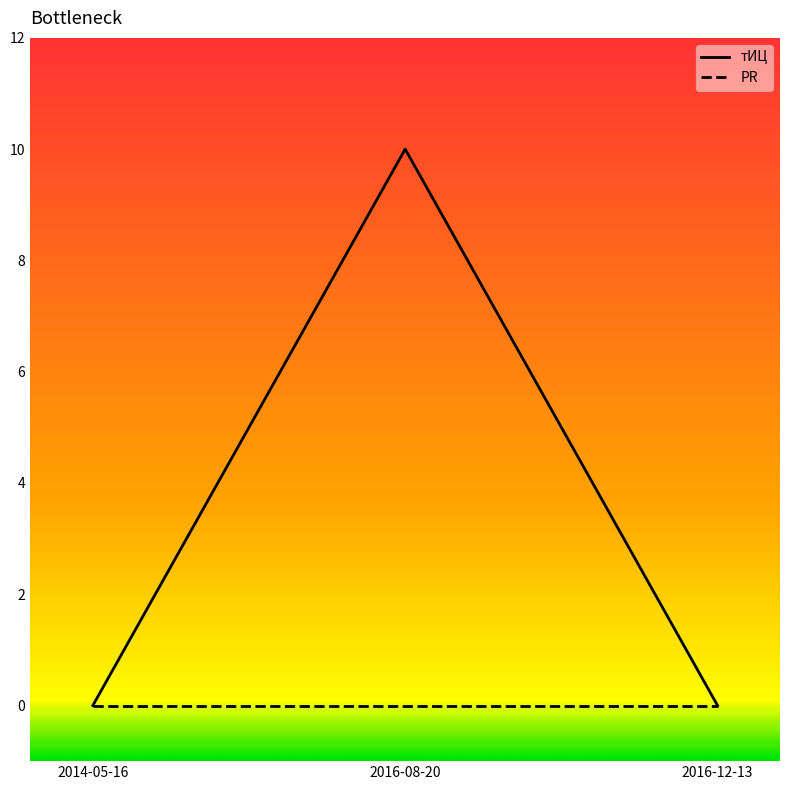

What is the greatest value displayed?

10